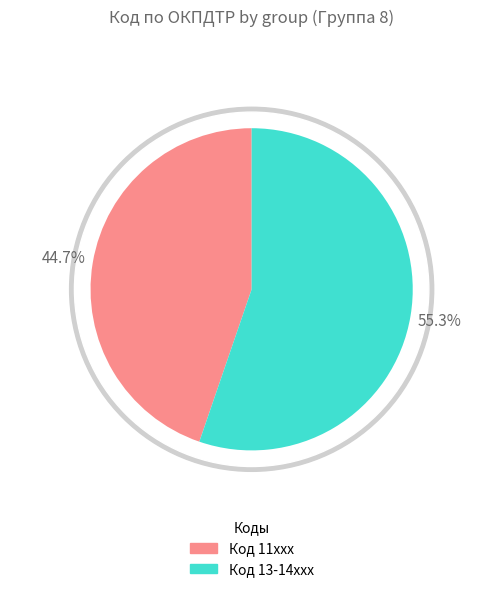

True or false: 811 accounts for 12% of the total.

False